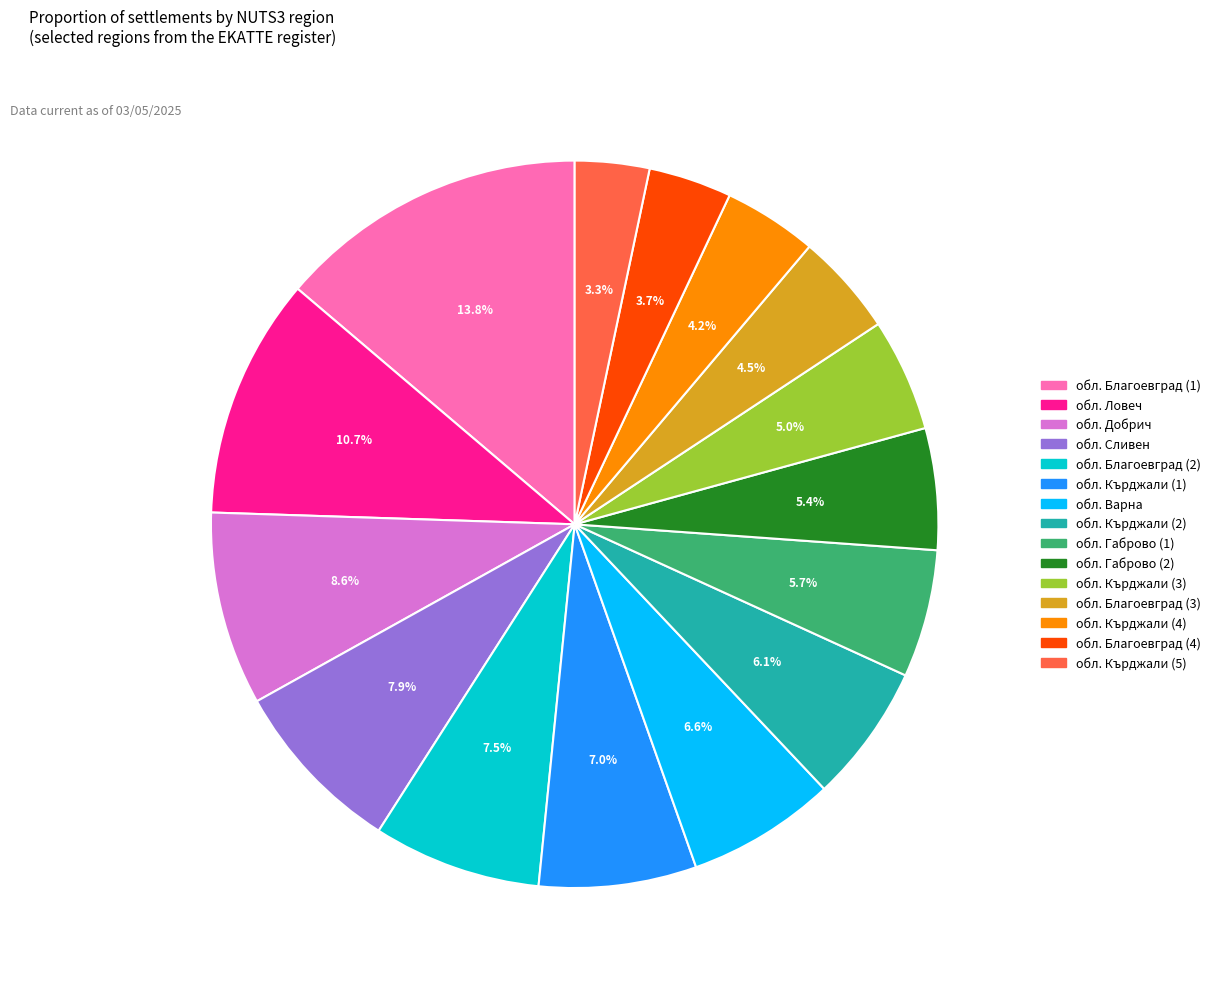

Does any single category account for the majority?

No